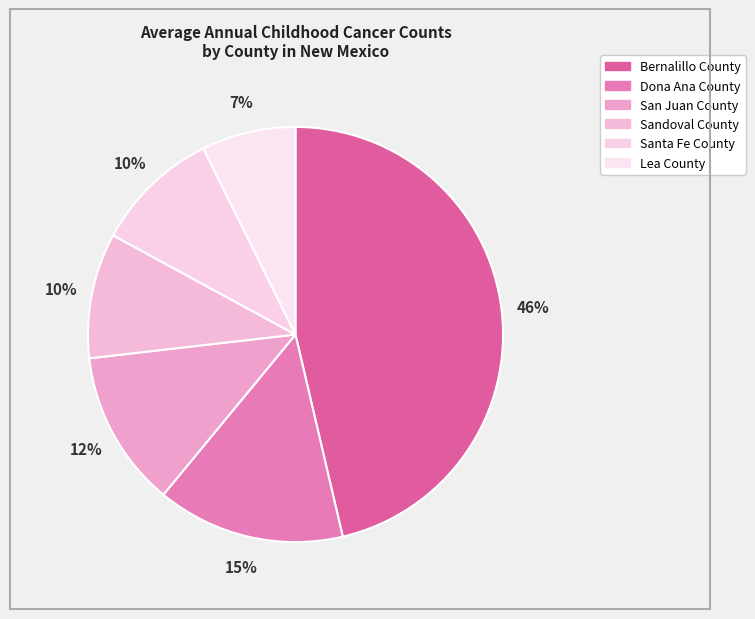

Between Sandoval County and San Juan County, which is larger?

San Juan County